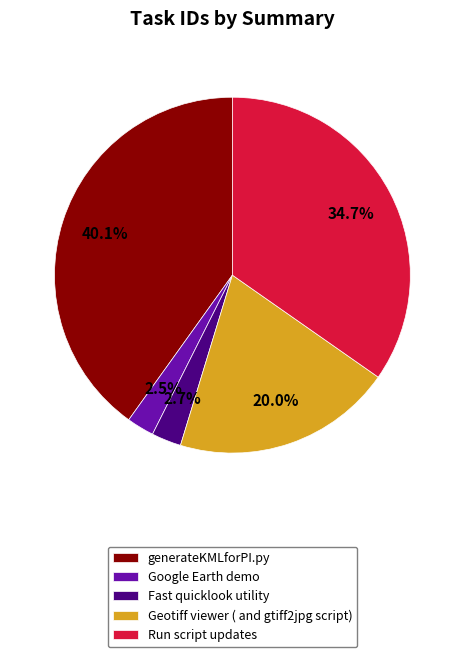

Which slice is the largest?

generateKMLforPI.py